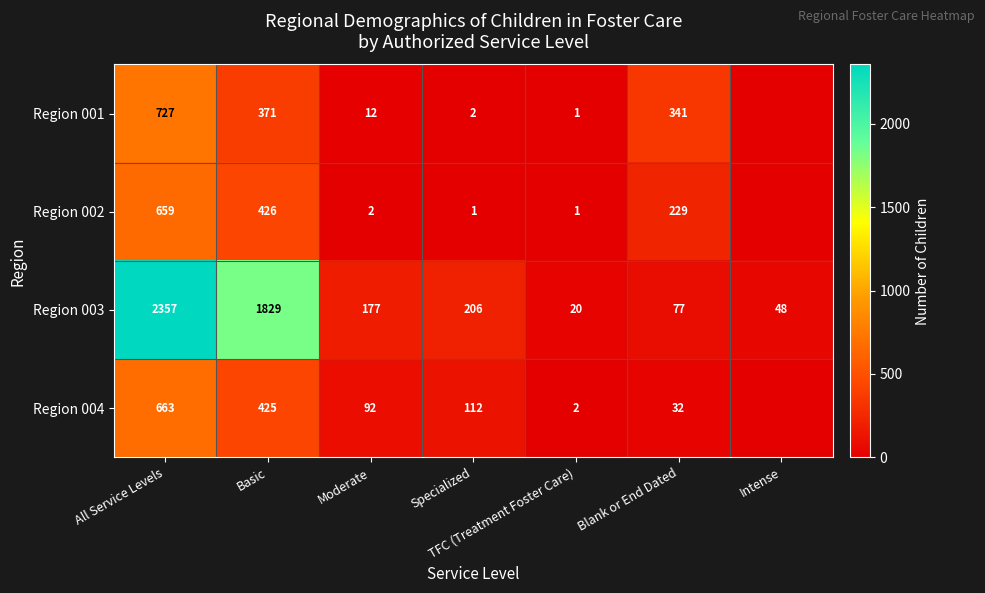

Rank the categories by Region 003 value from lowest to highest.

TFC (Treatment Foster Care), Intense, Blank or End Dated, Moderate, Specialized, Basic, All Service Levels